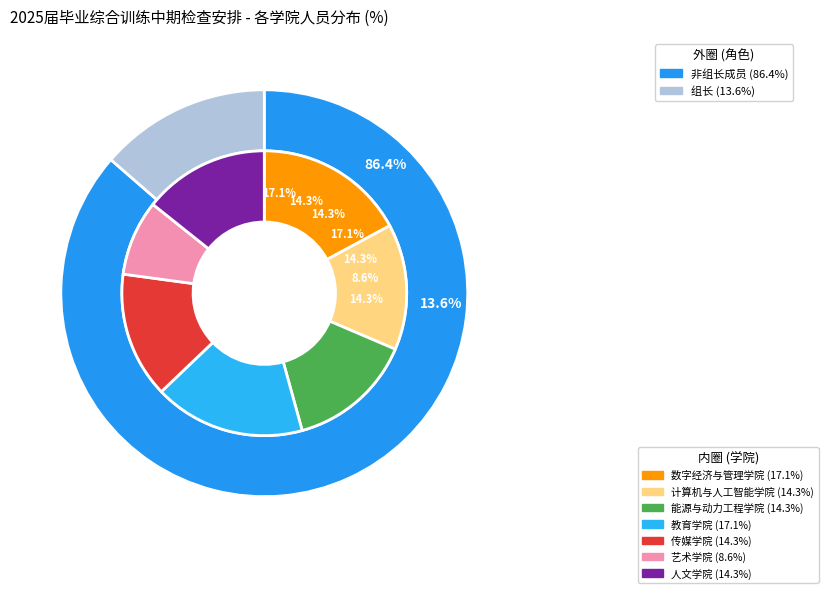

To the nearest percent, what is the difference between the 4 and counts slice percentages?

3%